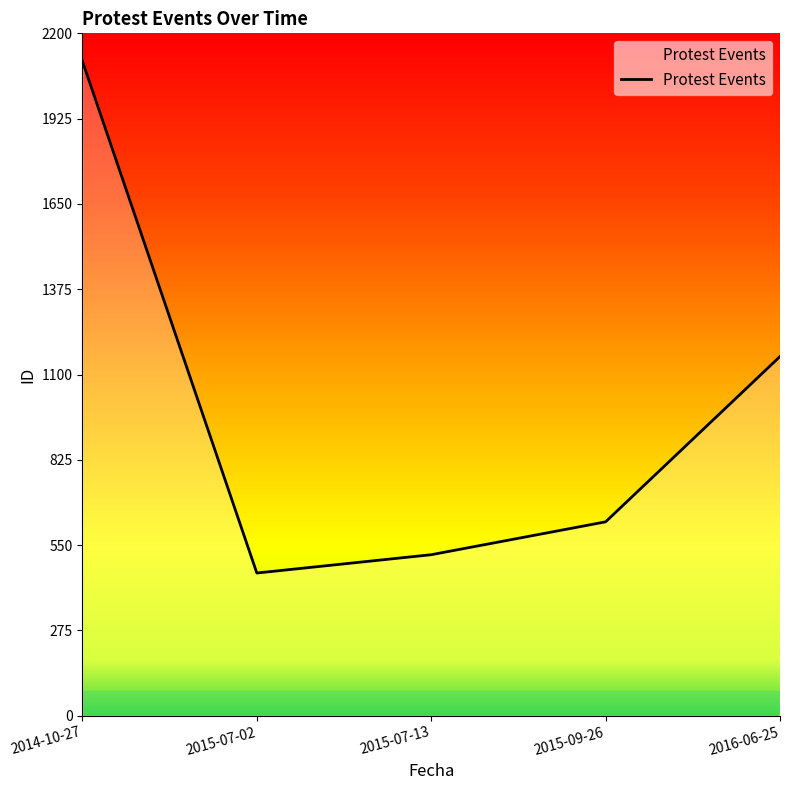

Which category has the lowest value across all series?

2015-07-02